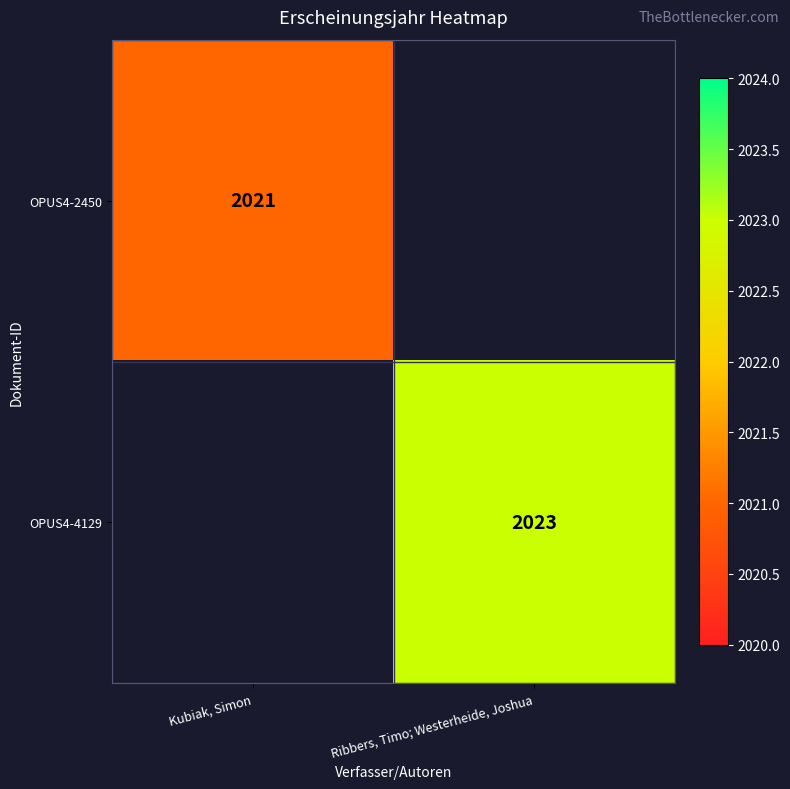

The OPUS4-2450 series shows 2021 at Kubiak, Simon. True or false?

True